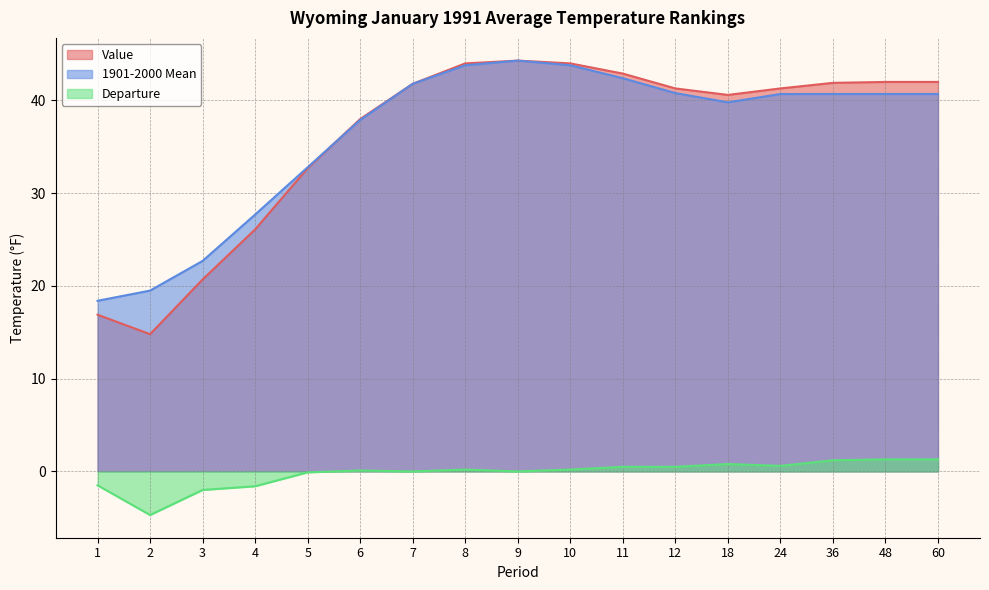

Which series has the widest spread of values?

Value